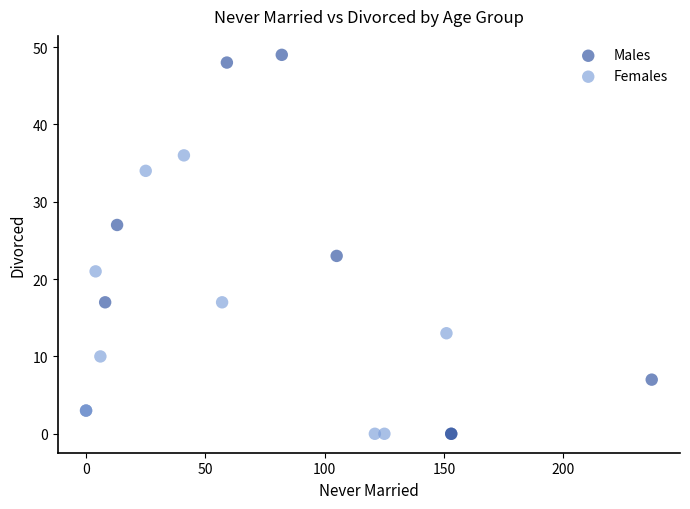

Which series has the widest spread of Y values?

Males